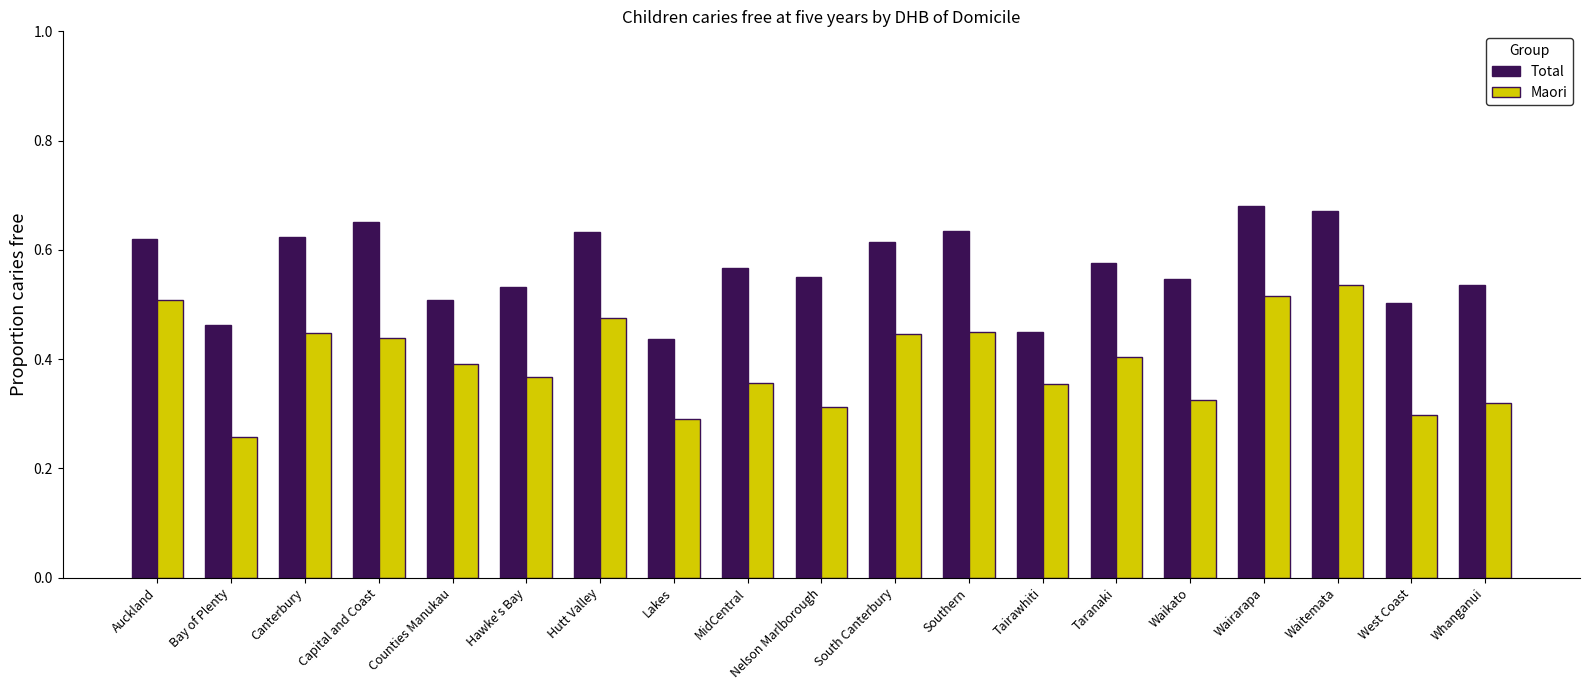

At Taranaki, list the series in order from smallest to largest.

Maori, Total